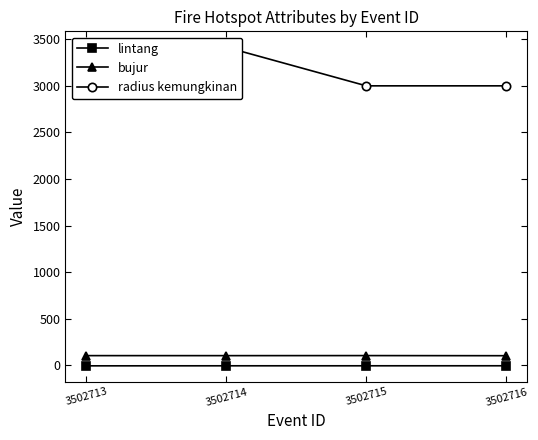

Reading left to right, what are all the values shown in this chart?

lintang: -4.6	-4.2	-4.1	-3.9
bujur: 104.9	104.7	105.3	104.1
radius kemungkinan: 3000.0	3414.0	3000.0	3000.0